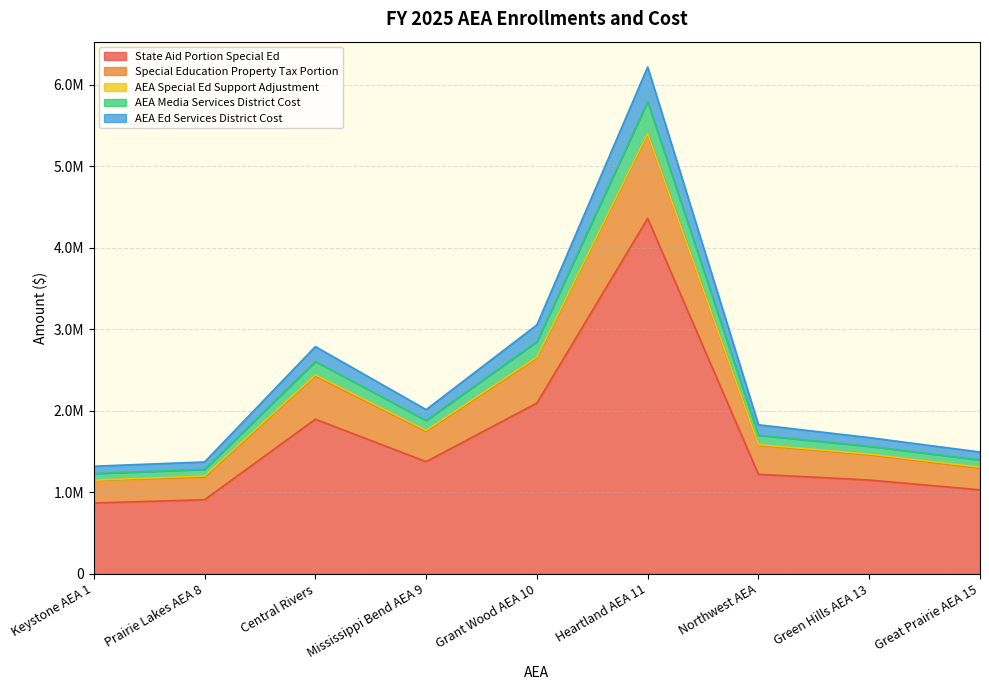

At which category does State Aid Portion Special Ed reach its first local peak?

Central Rivers